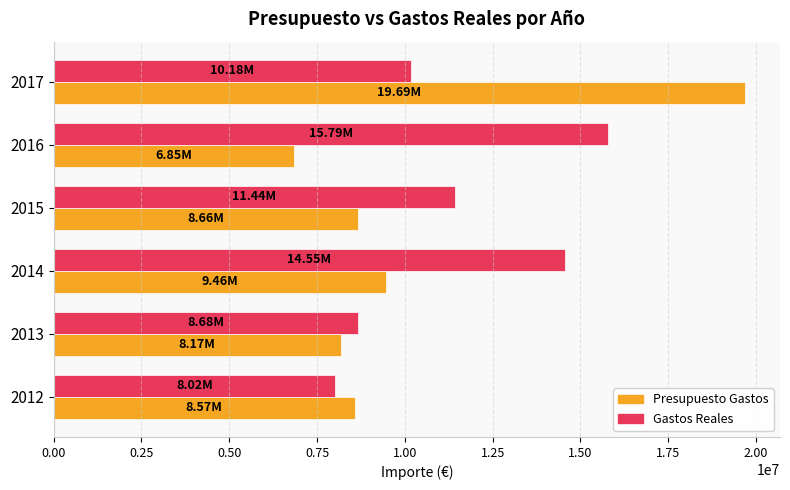

At which category is the sum across all series the highest?

2017